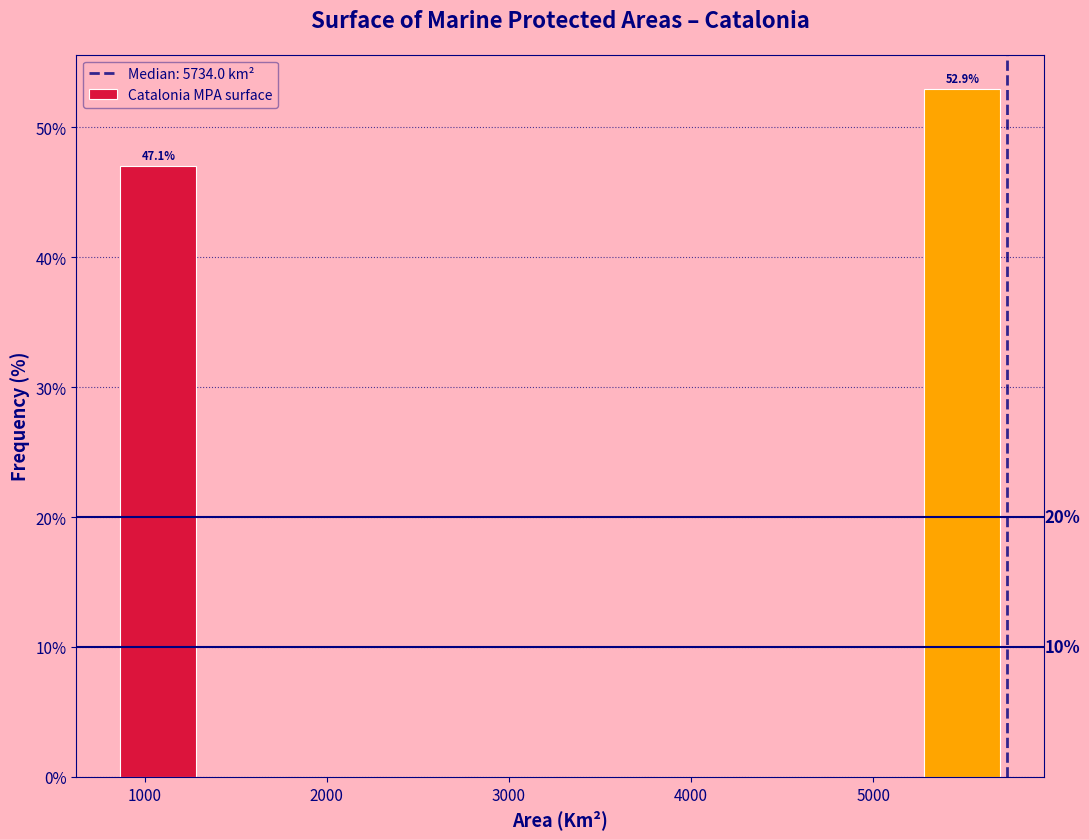

Over which range of the x-axis is the bar tallest?

5200 to 5700